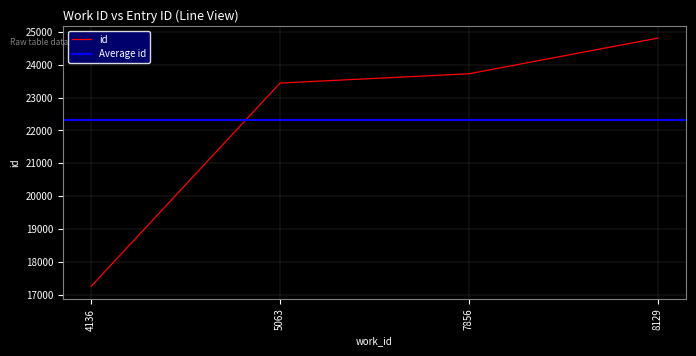

What is the value of the 4th point from the left?

24807